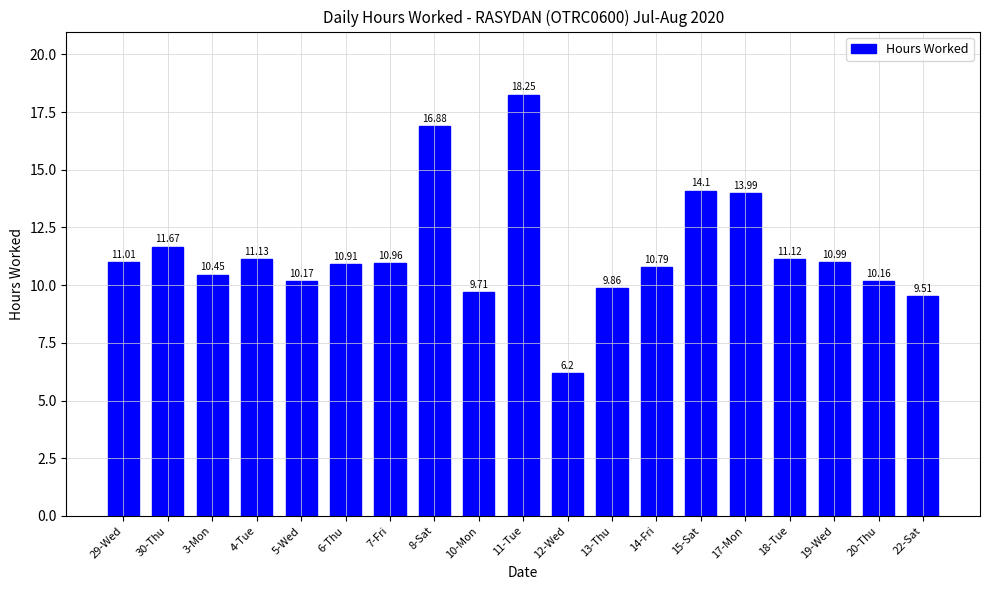

List the labels in order of value, smallest first.

12-Wed, 22-Sat, 10-Mon, 13-Thu, 20-Thu, 5-Wed, 3-Mon, 14-Fri, 6-Thu, 7-Fri, 19-Wed, 29-Wed, 18-Tue, 4-Tue, 30-Thu, 17-Mon, 15-Sat, 8-Sat, 11-Tue